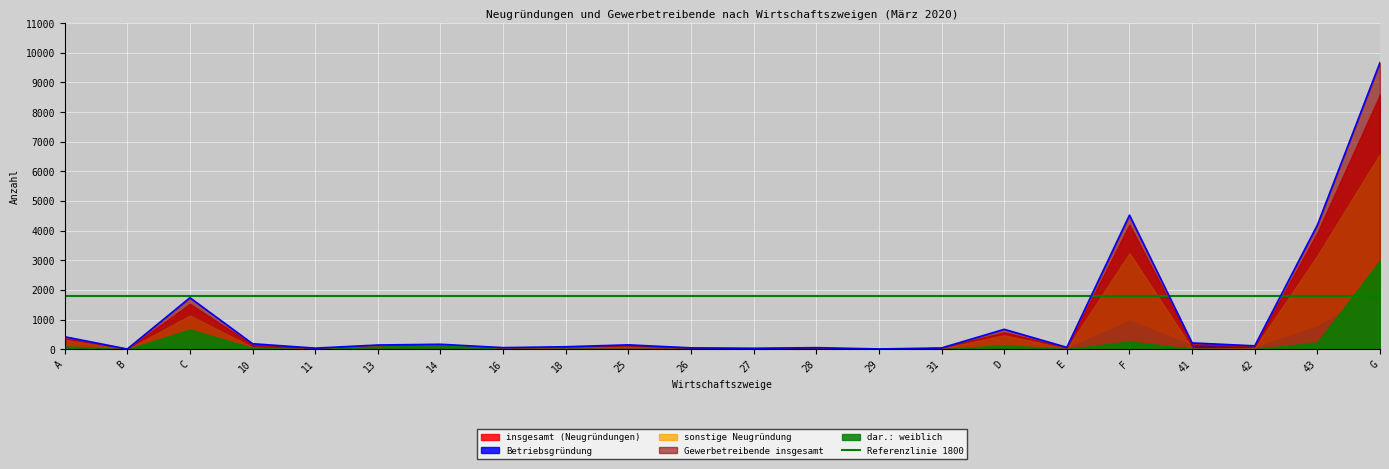

What is the difference between the dar.: weiblich values at E and 16?

5